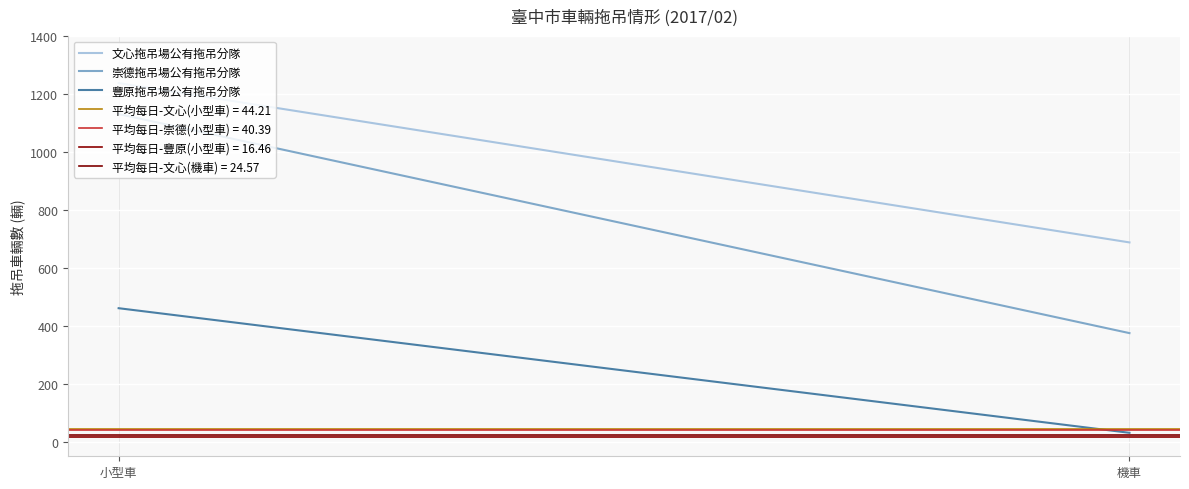

At which category is the sum across all series the highest?

小型車